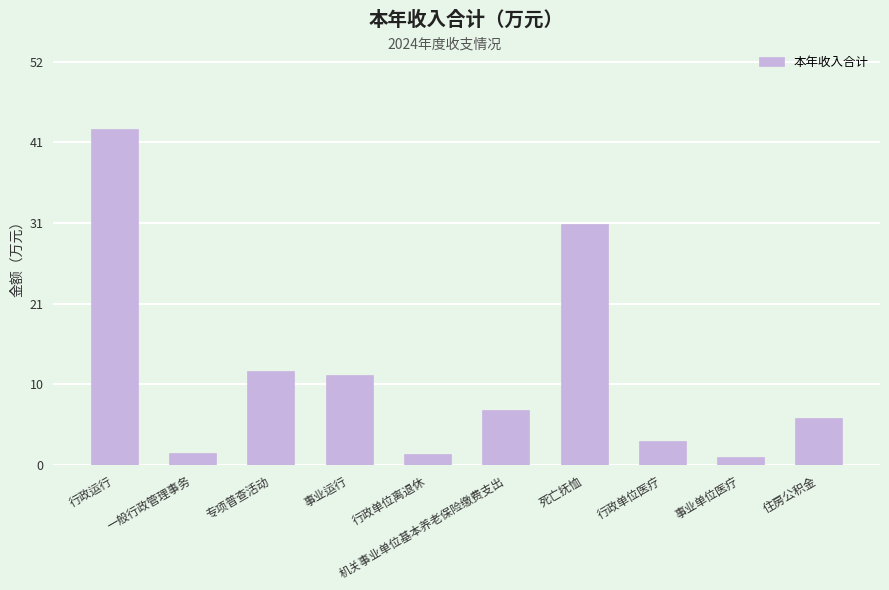

At which category does the chart reach its peak across all series?

行政运行